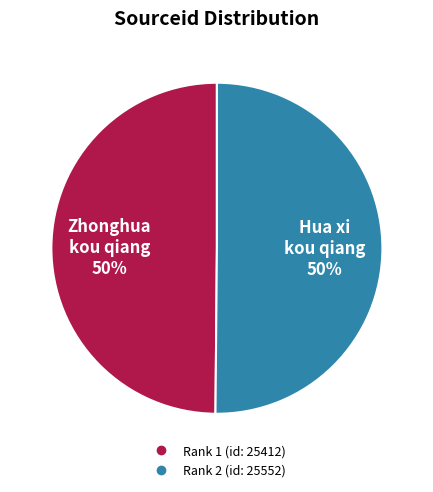

To the nearest percent, what is the average slice percentage?

50%